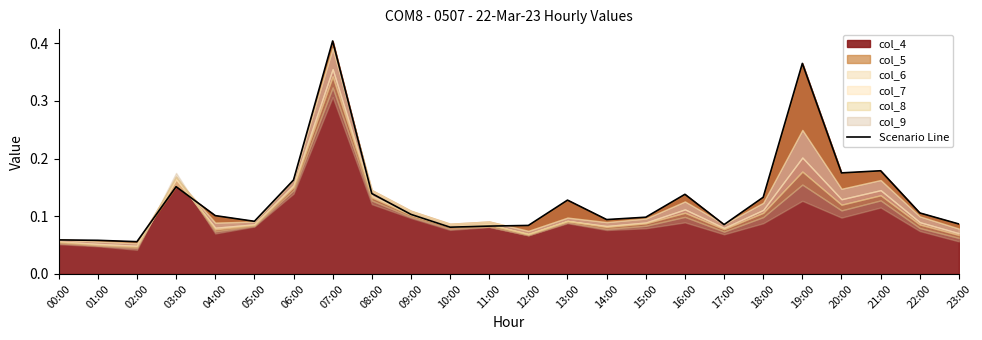

What is the difference between the second highest and second lowest values?

0.3